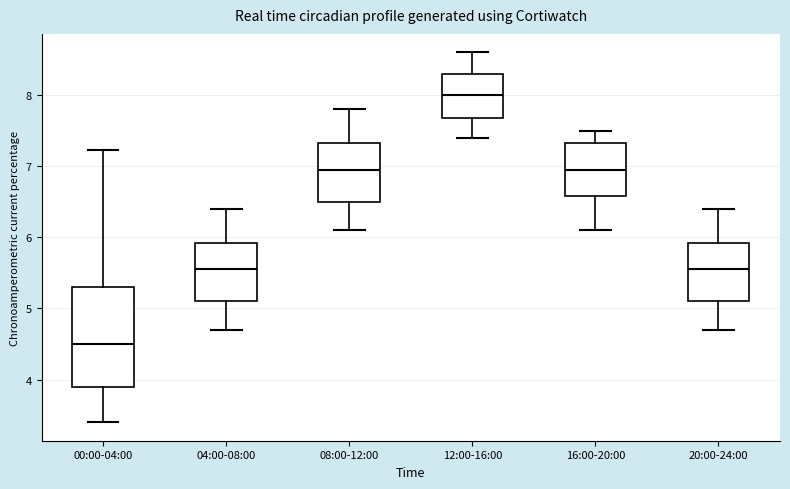

Comparing the boxes themselves (not the whiskers), which one is the tallest?

00:00-04:00